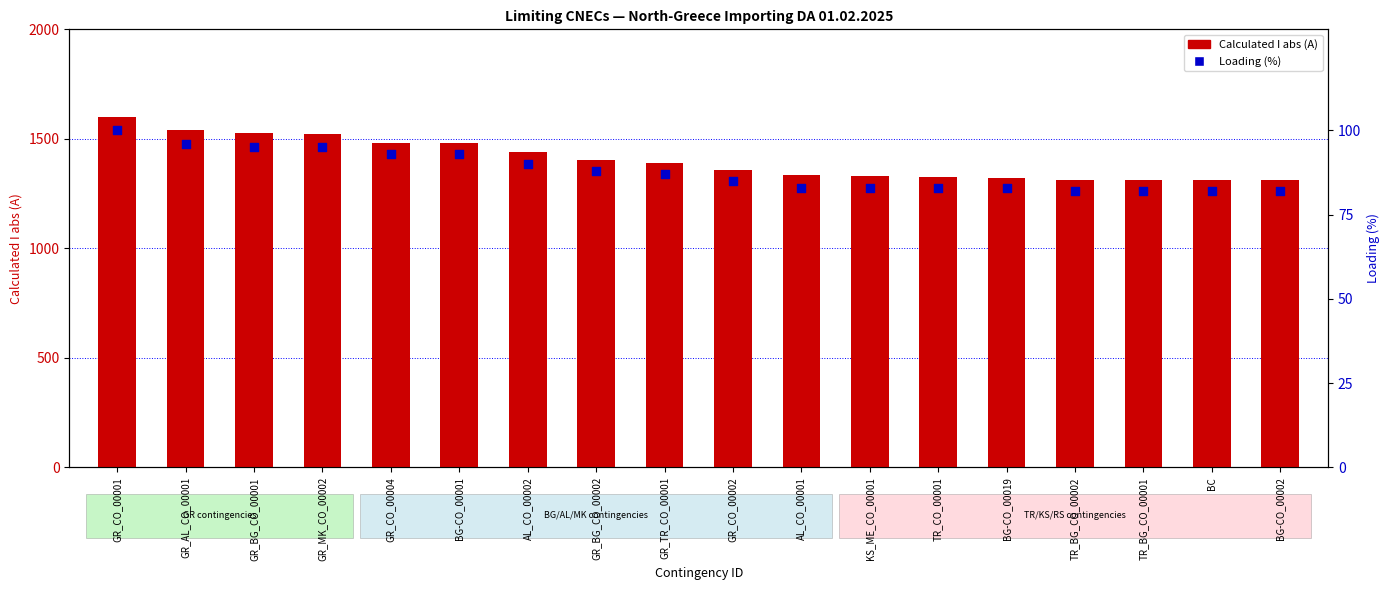

Which series has the largest Y range (max minus min)?

Calculated I abs (A)